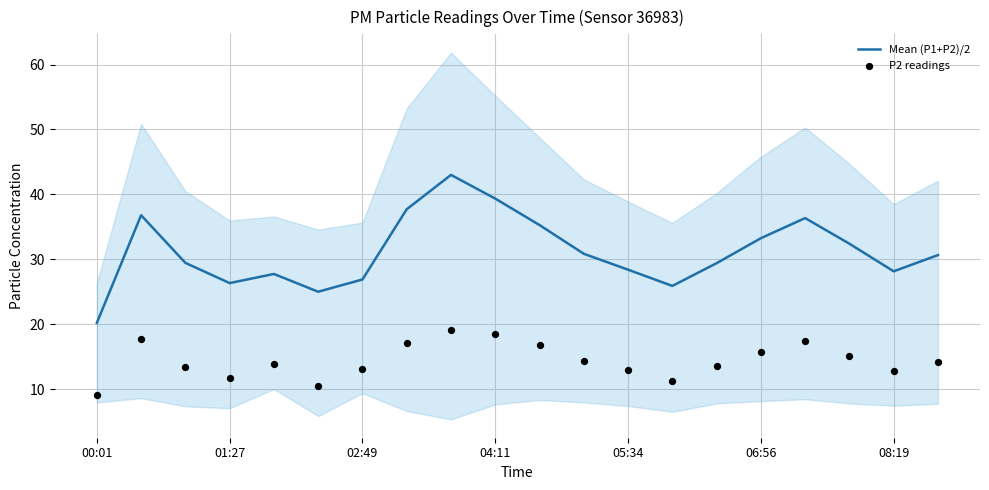

At how many categories does at least one series exceed 22?

19